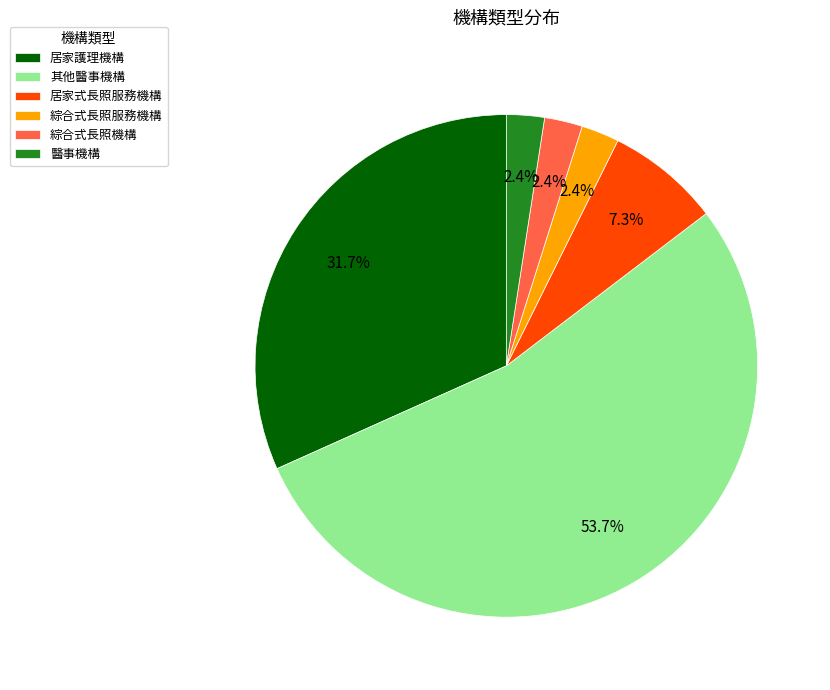

Between 醫事機構 and 居家式長照服務機構, which is larger?

居家式長照服務機構